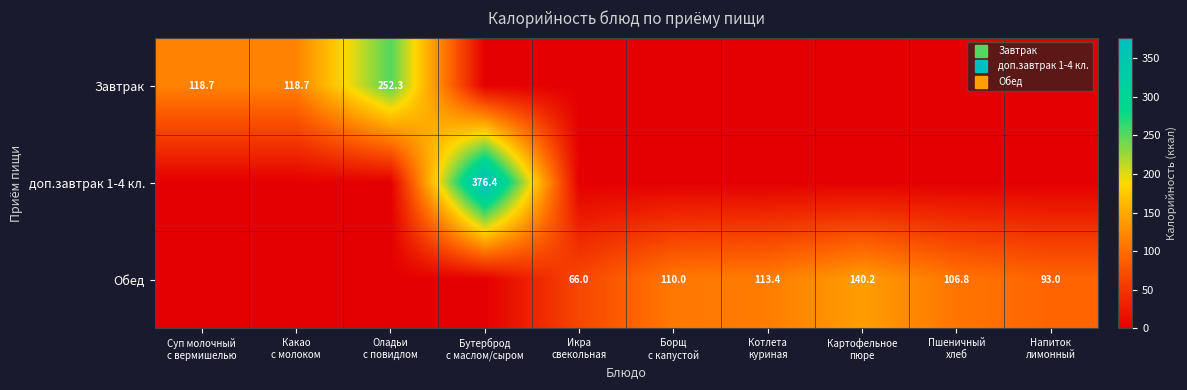

Which category has the lowest value in the доп.завтрак 1-4 кл. series?

Суп молочный с вермишелью